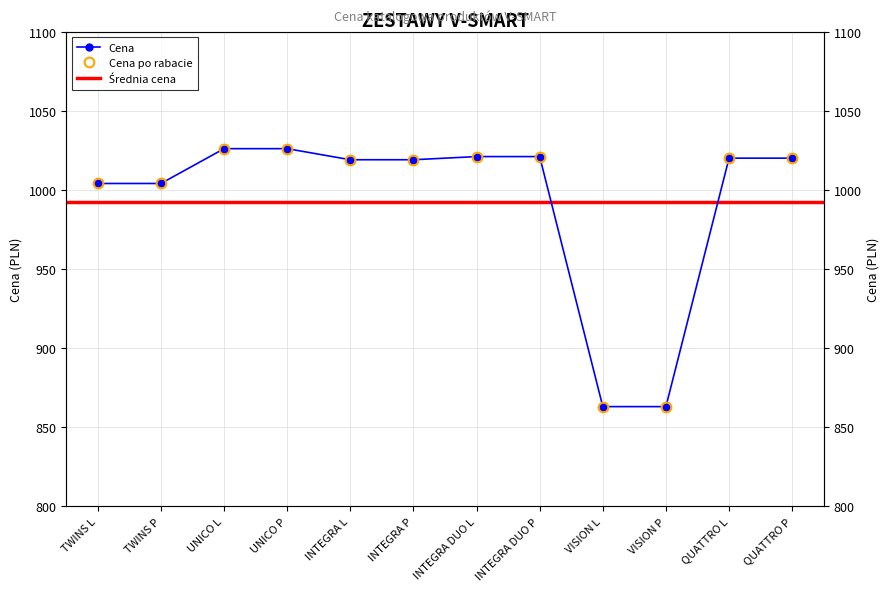

True or false: Cena and Cena po rabacie cross at least once.

False